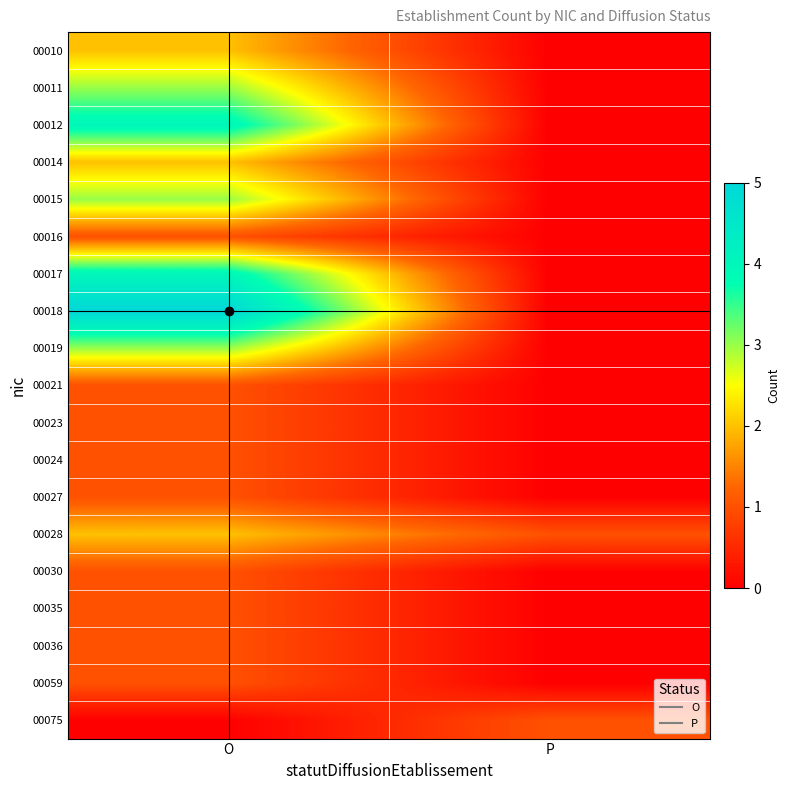

Which series has the largest range (max minus min)?

00018